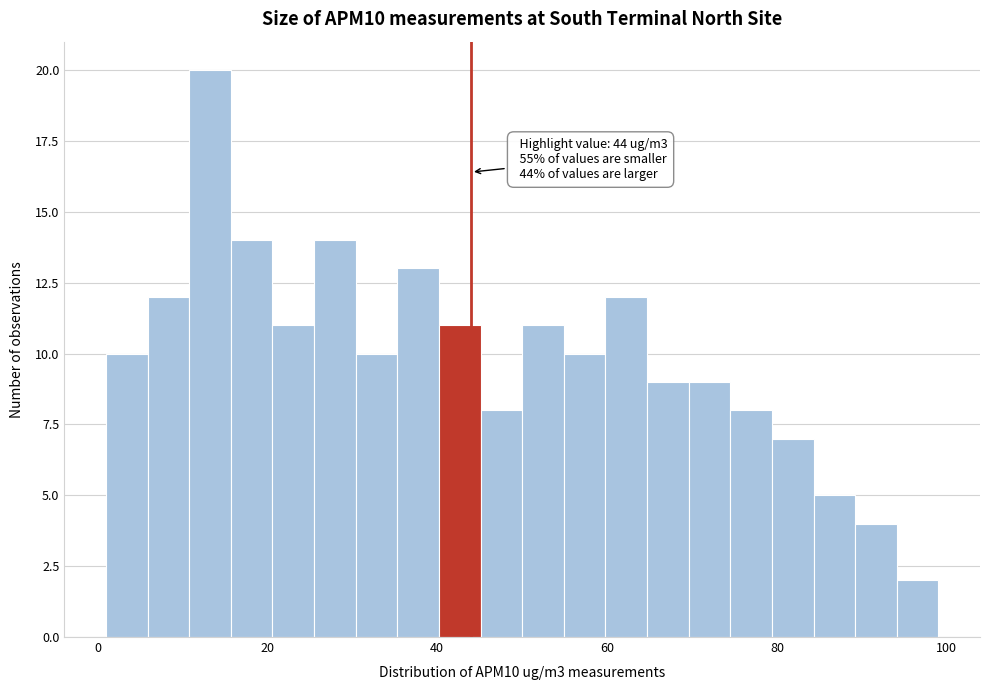

Around what value on the x-axis is the tallest bar? Give the approximate position of its centre, as read against the axis.

14